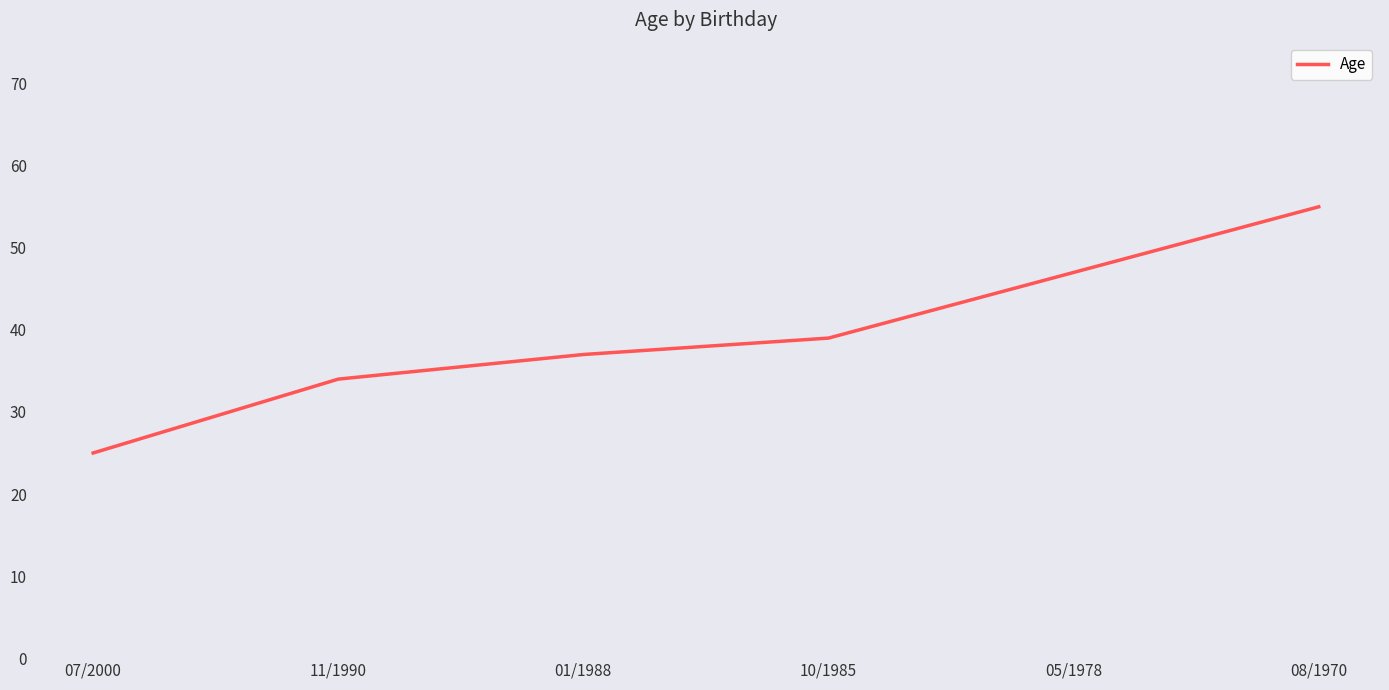

At which label is the value closest to 40?

10/1985